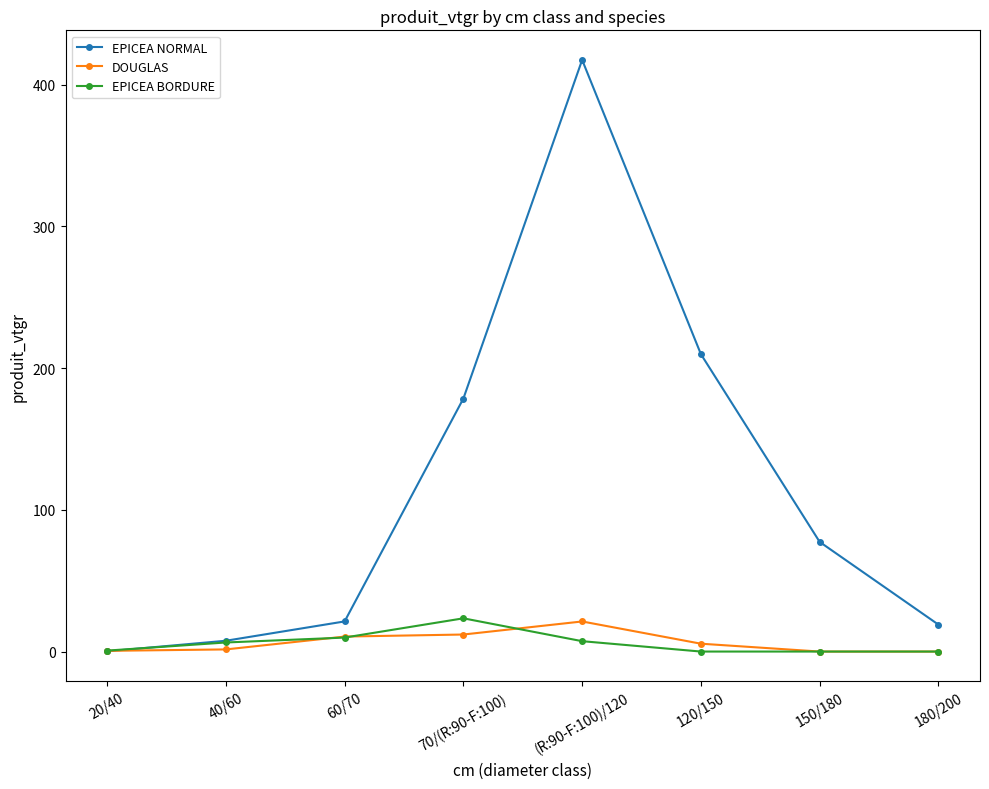

What are all the series names shown in the legend?

EPICEA NORMAL, DOUGLAS, EPICEA BORDURE